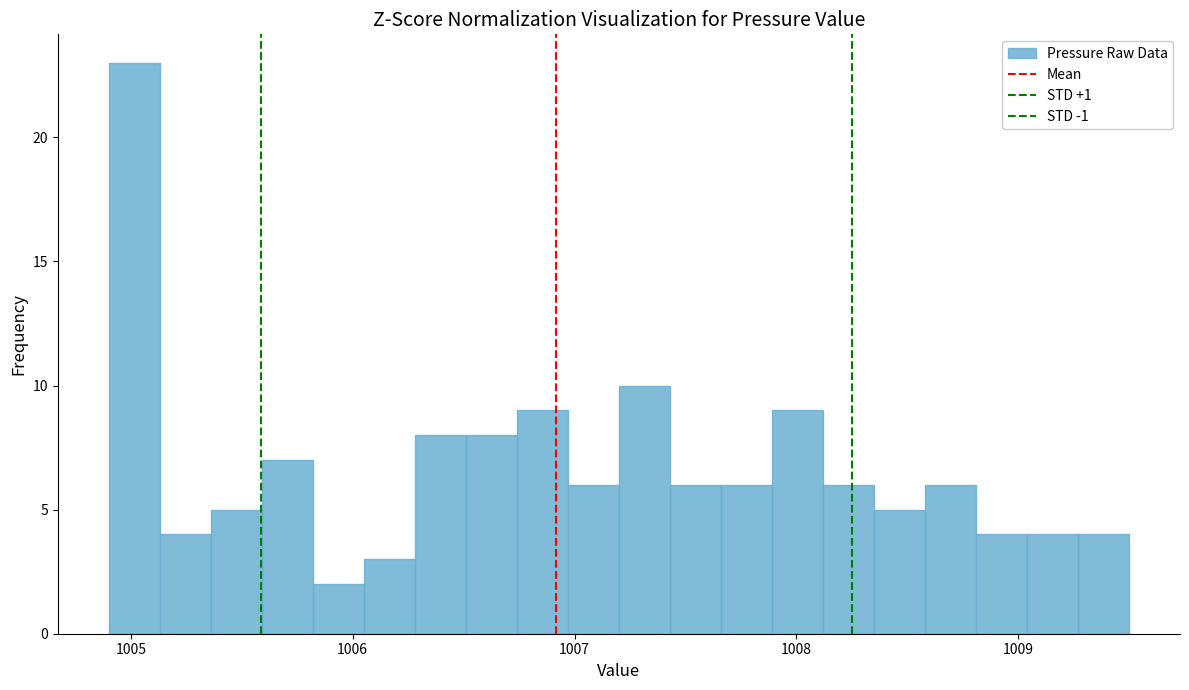

Around what value on the x-axis is the tallest bar? Give the approximate position of its centre, as read against the axis.

1005.0